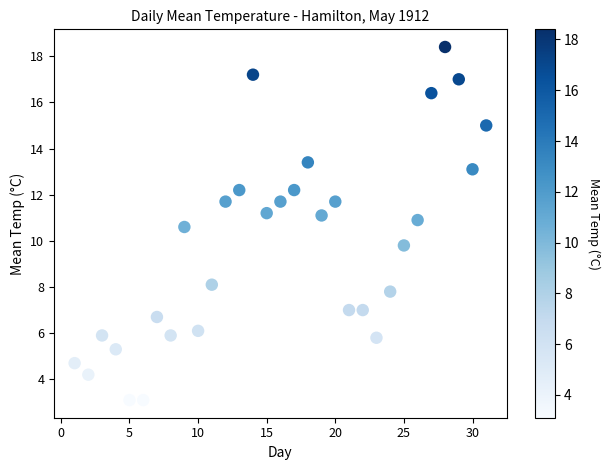

What is the range of X values (max minus min)?

30.0